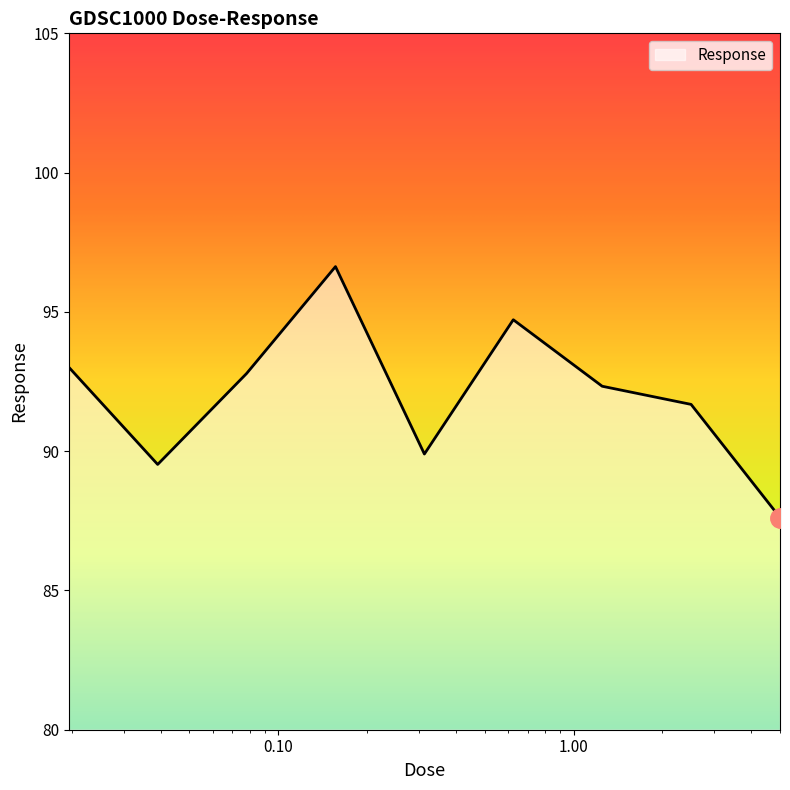

Reading right to left, extract all data points from this chart.

87.6	91.7	92.3	94.7	89.9	96.6	92.8	89.5	93.0